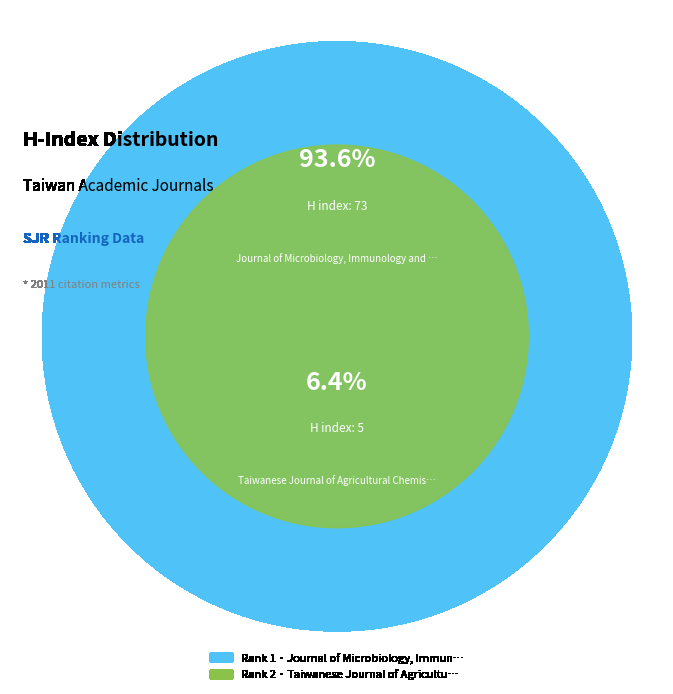

Rank the categories by value from lowest to highest.

Taiwanese Journal of Agricultural Chemistry, Journal of Microbiology, Immunology and Infection